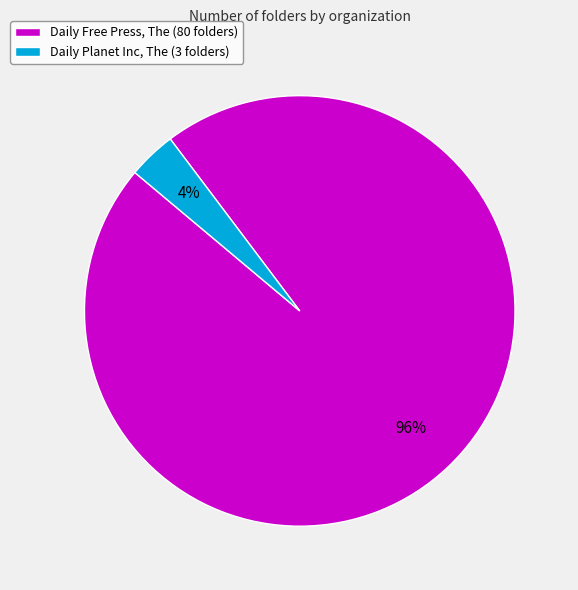

Which category has the biggest portion of the pie?

Daily Free Press, The